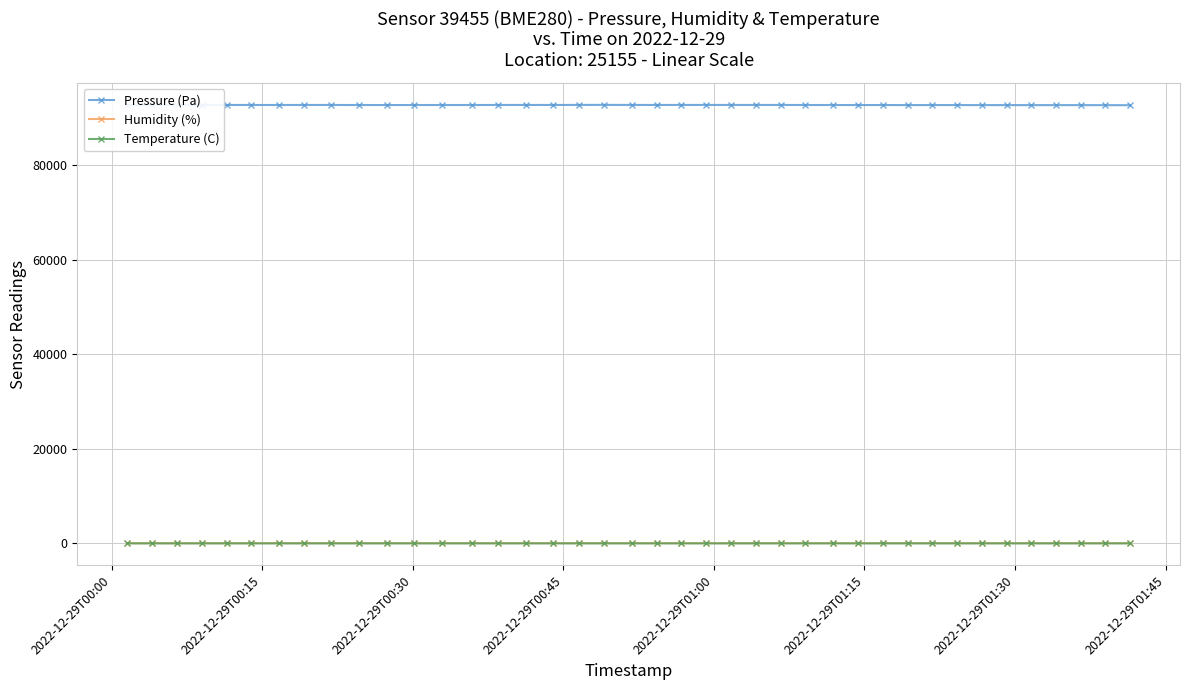

True or false: Temperature (C) and Pressure (Pa) cross at least once.

False